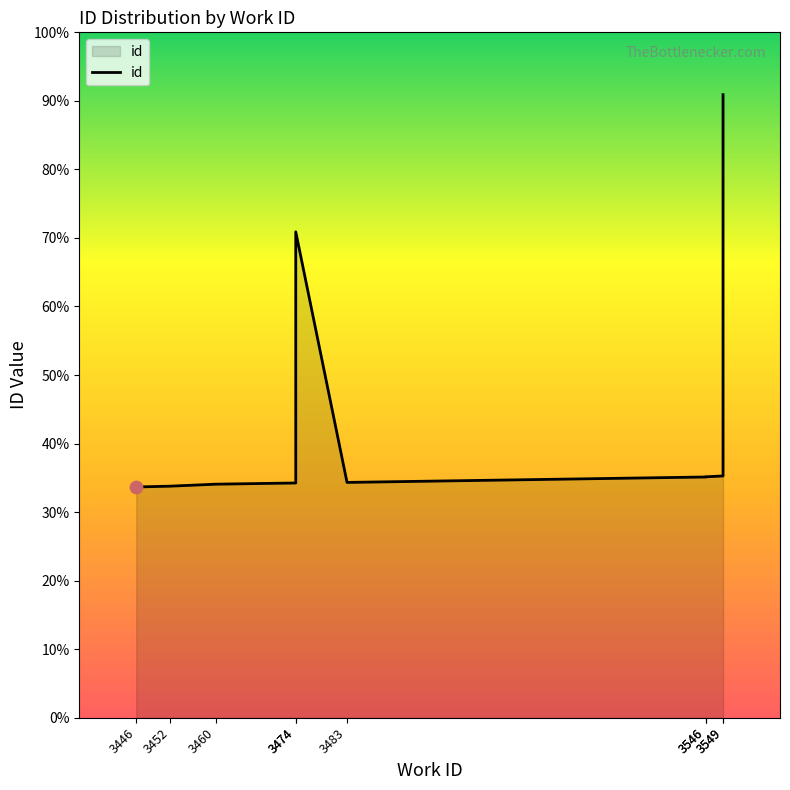

What is the ratio of the value at 3474 to the value at 3474?

2.1